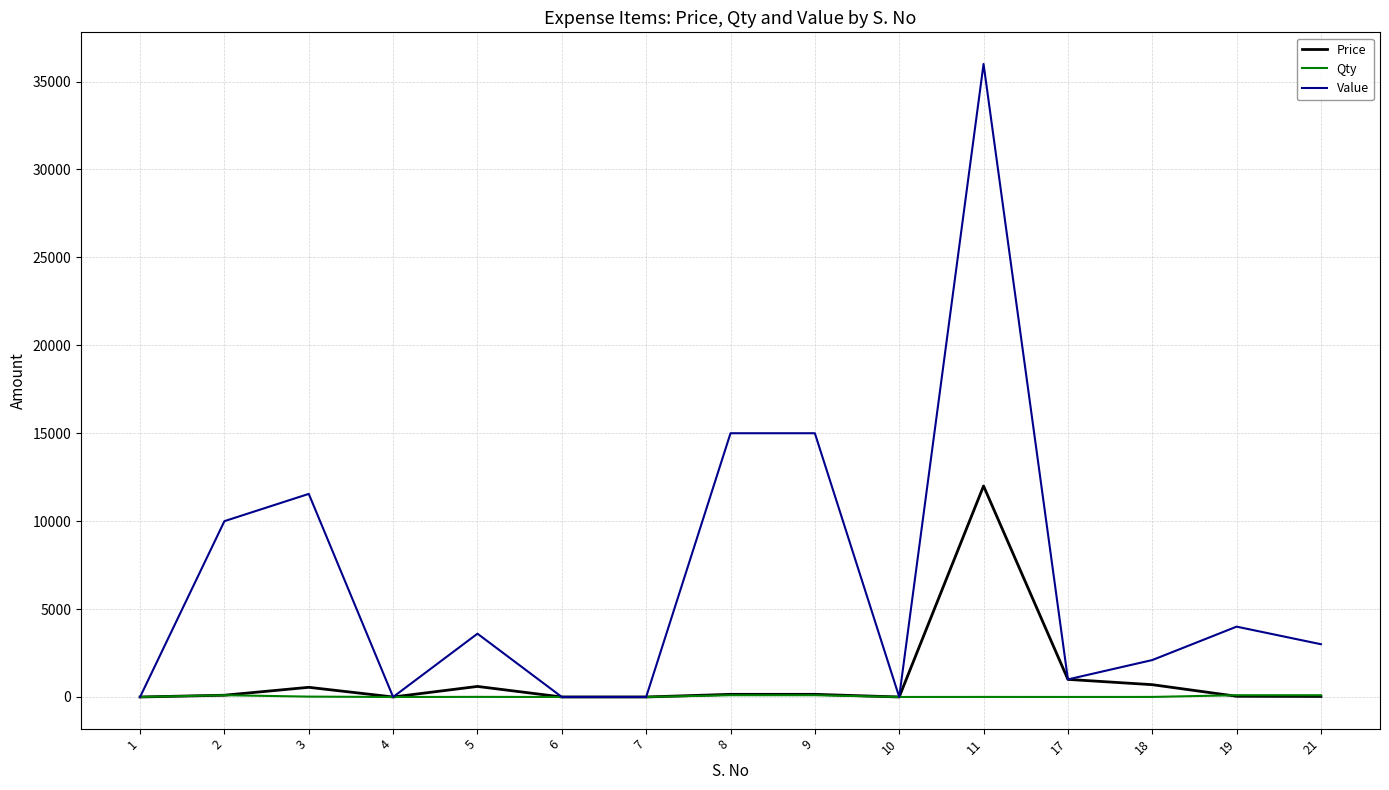

List the series in order of their peak value, highest first.

Value, Price, Qty